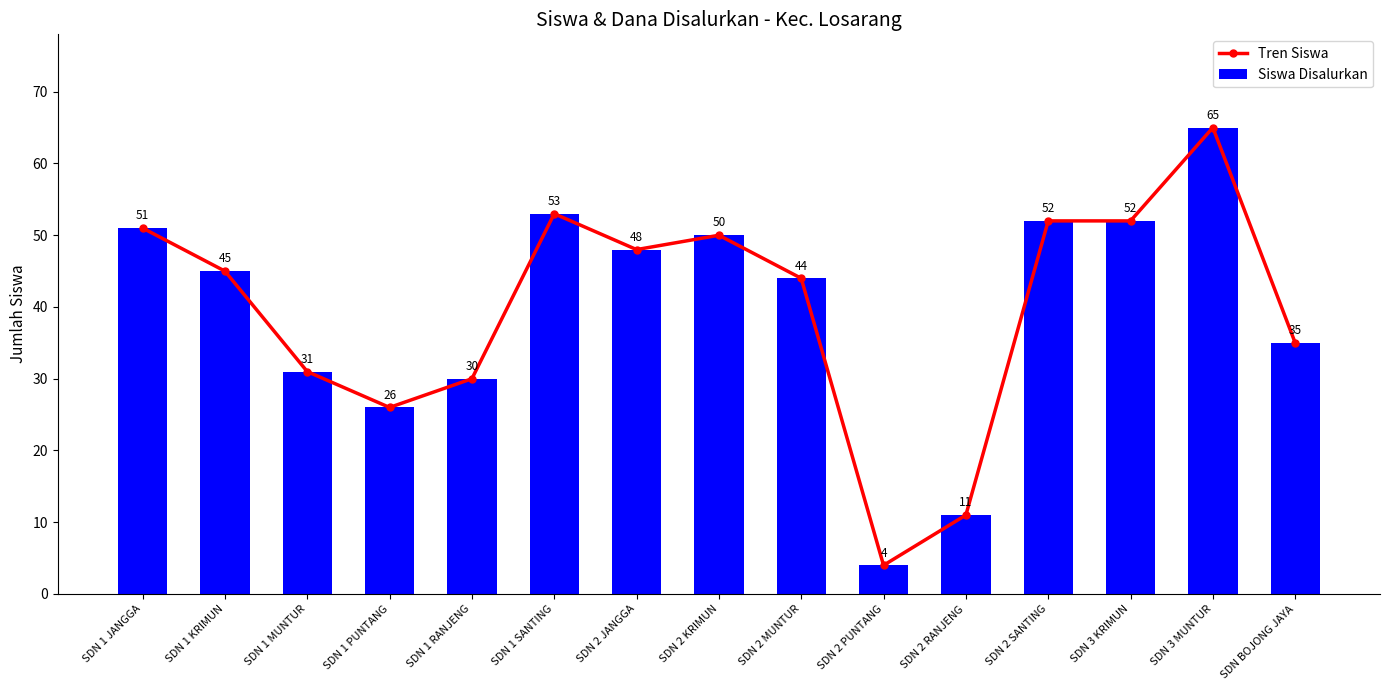

The Siswa Disalurkan series shows 31 at SDN 1 MUNTUR. True or false?

True